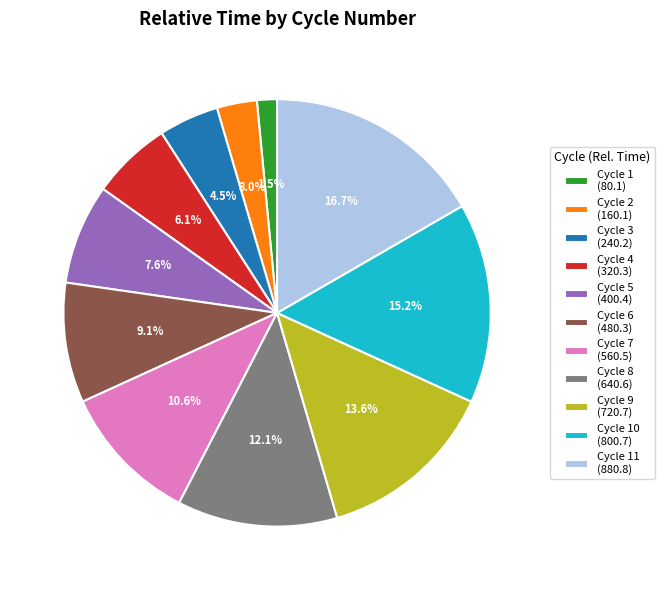

Combined, do Cycle 2 (160.1) and Cycle 5 (400.4) account for over 50%?

No